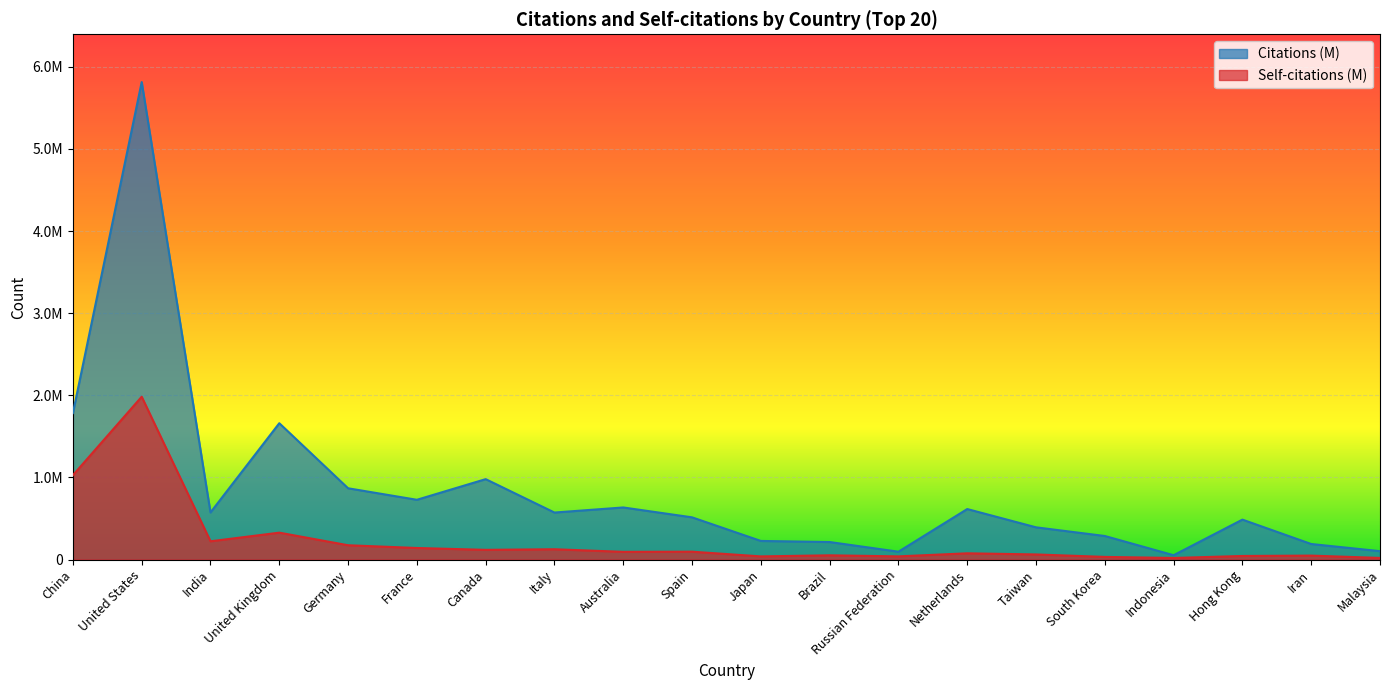

Does the chart display data point markers on the line(s)?

No